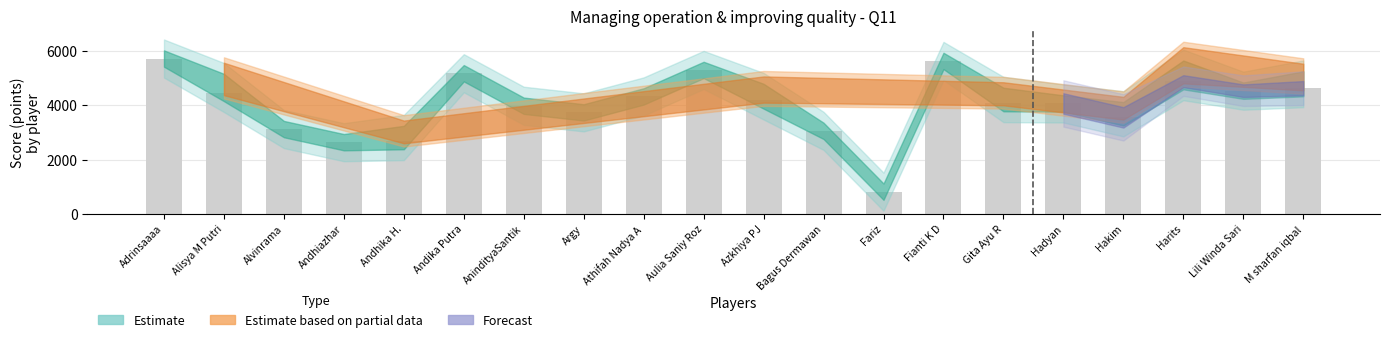

How many distinct data groups are displayed?

1